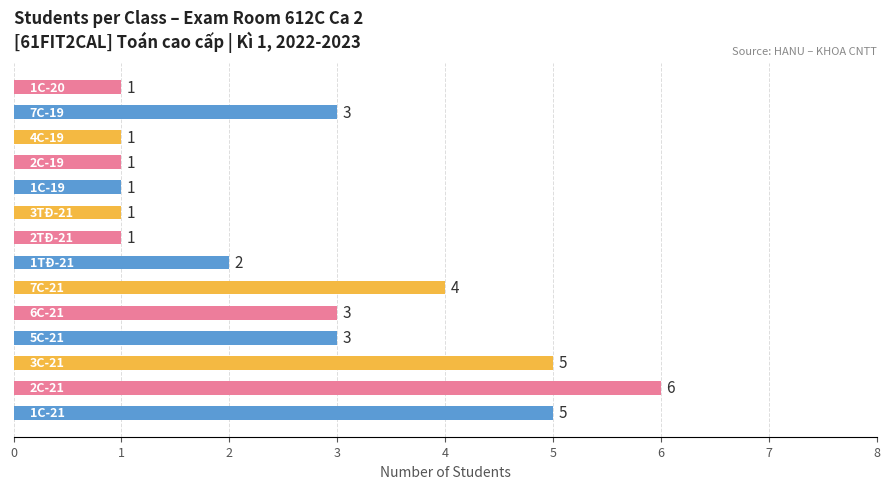

How many values are between 1 and 4?

11